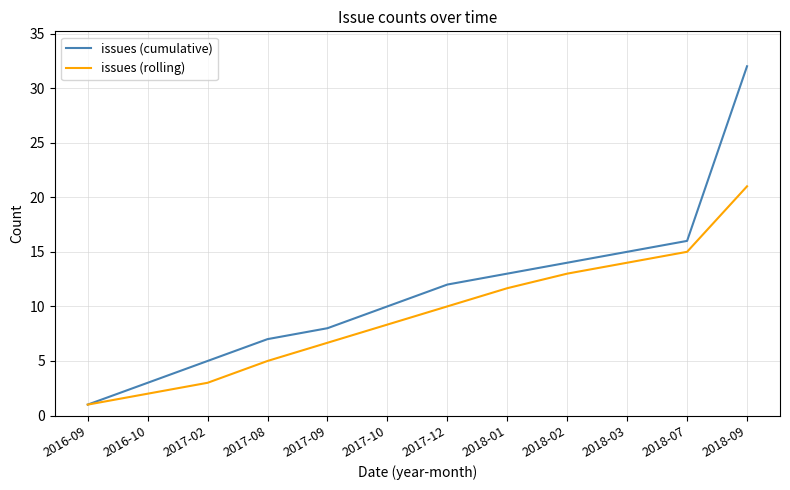

Which category has the highest value in the issues (rolling) series?

2018-09